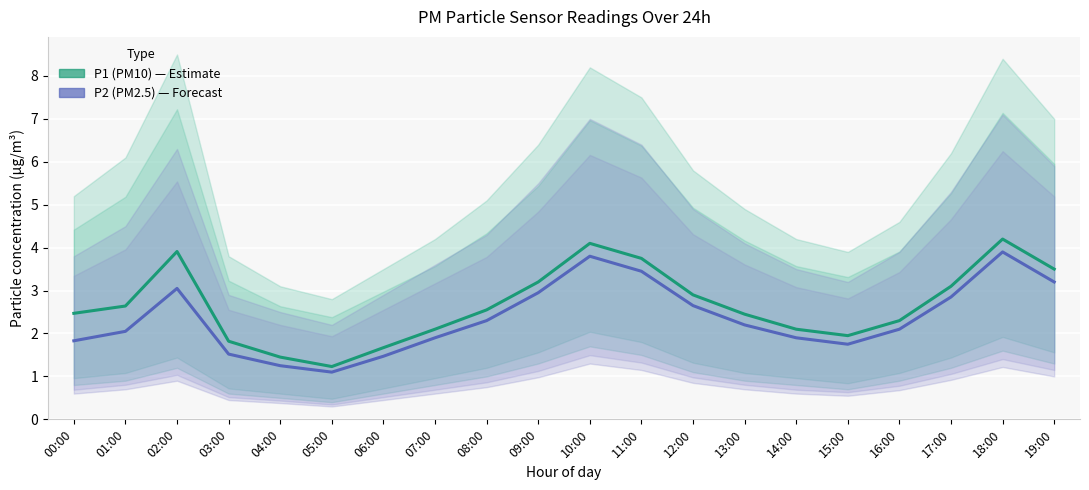

What is the difference between the P1 (PM10) values at 03:00 and 10:00?

2.3